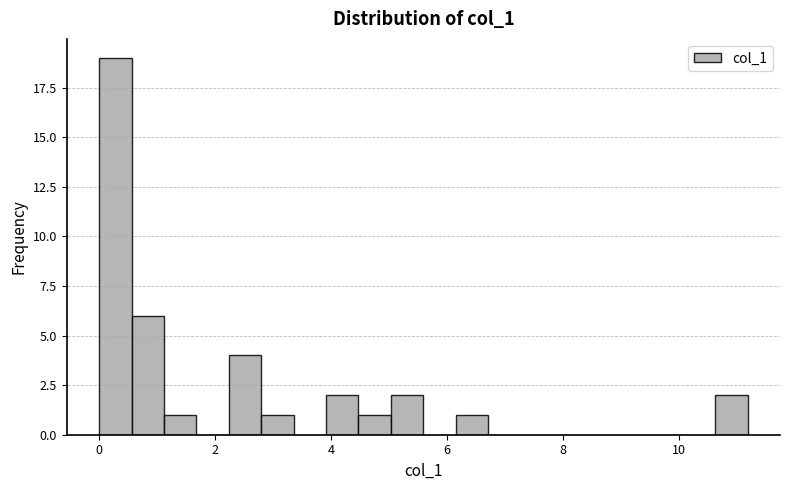

Read against the x-axis, roughly where is the centre of the tallest bar?

0.2